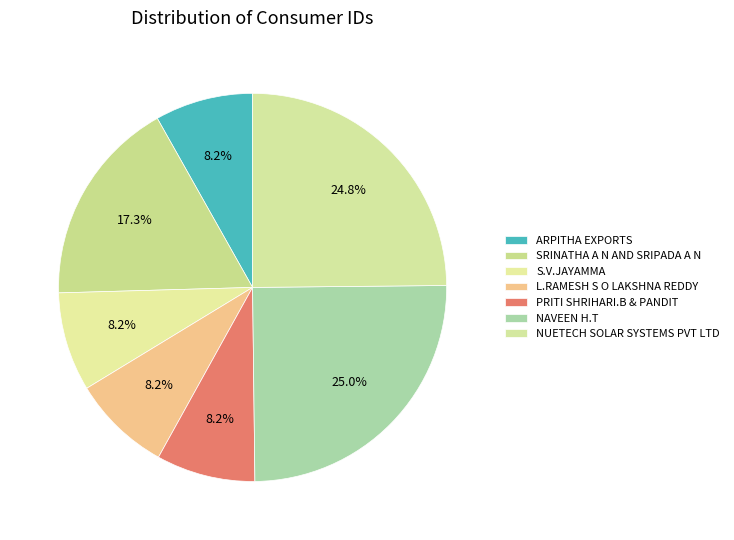

Between L.RAMESH S O LAKSHNA REDDY and PRITI SHRIHARI.B & PANDIT, which is larger?

L.RAMESH S O LAKSHNA REDDY